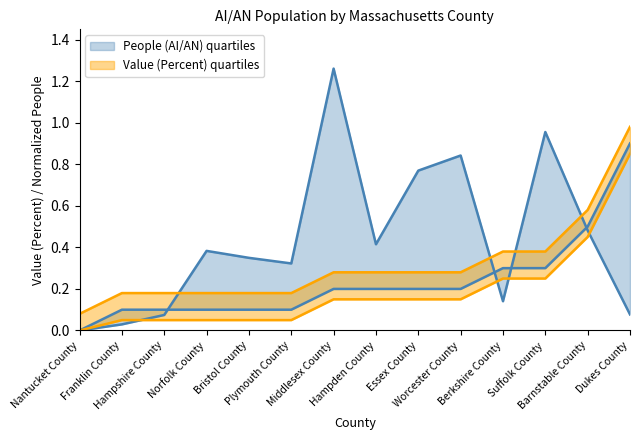

Is the value of Value (Percent) at Middlesex County greater than the value of People (AI/AN) at Nantucket County?

Yes